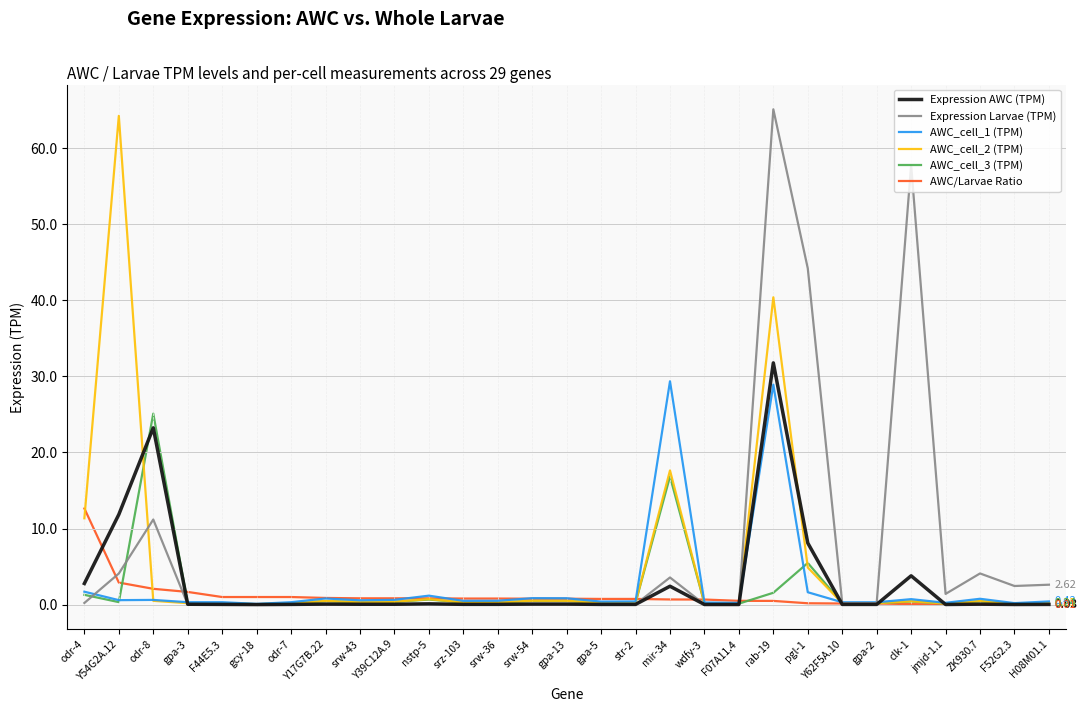

Which series has the largest range (max minus min)?

Expression Larvae (TPM)